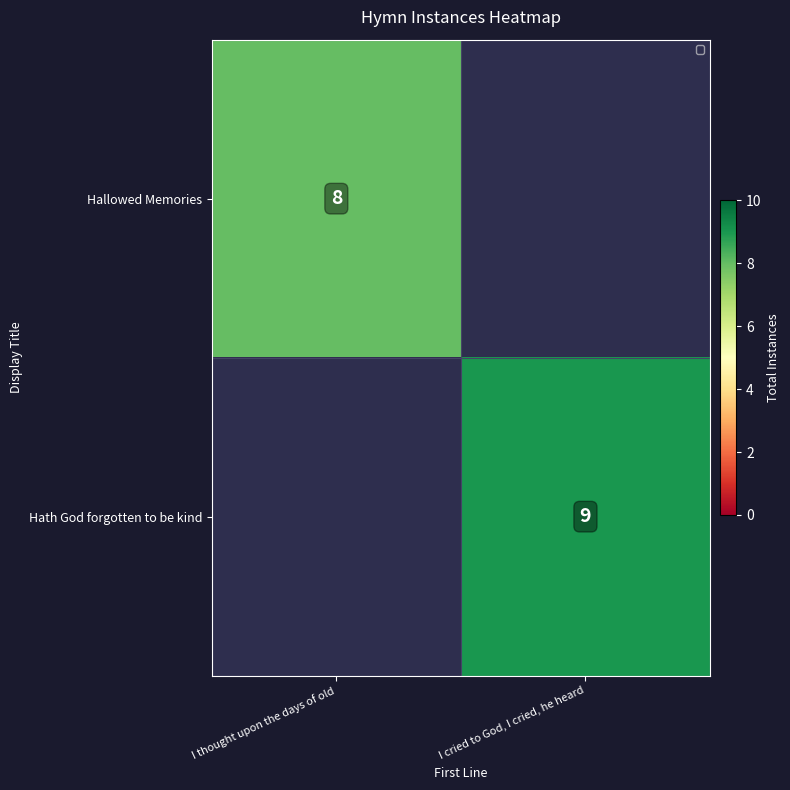

What is the total value across all series at I cried to God, I cried, he heard?

9